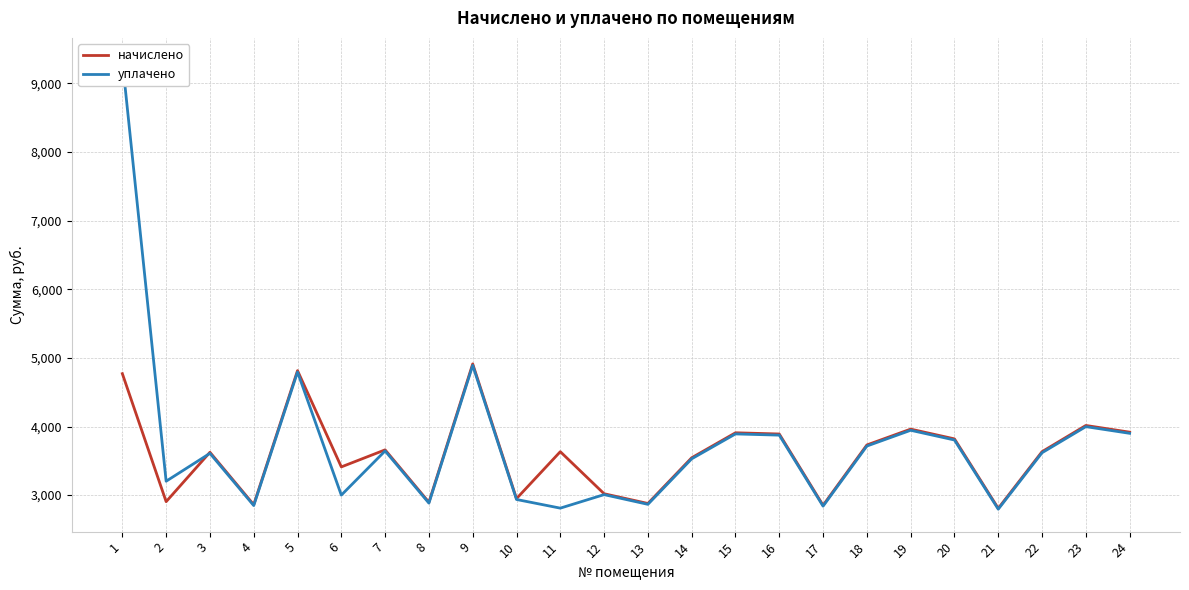

What is the approximate value of уплачено at 5?

4794.0